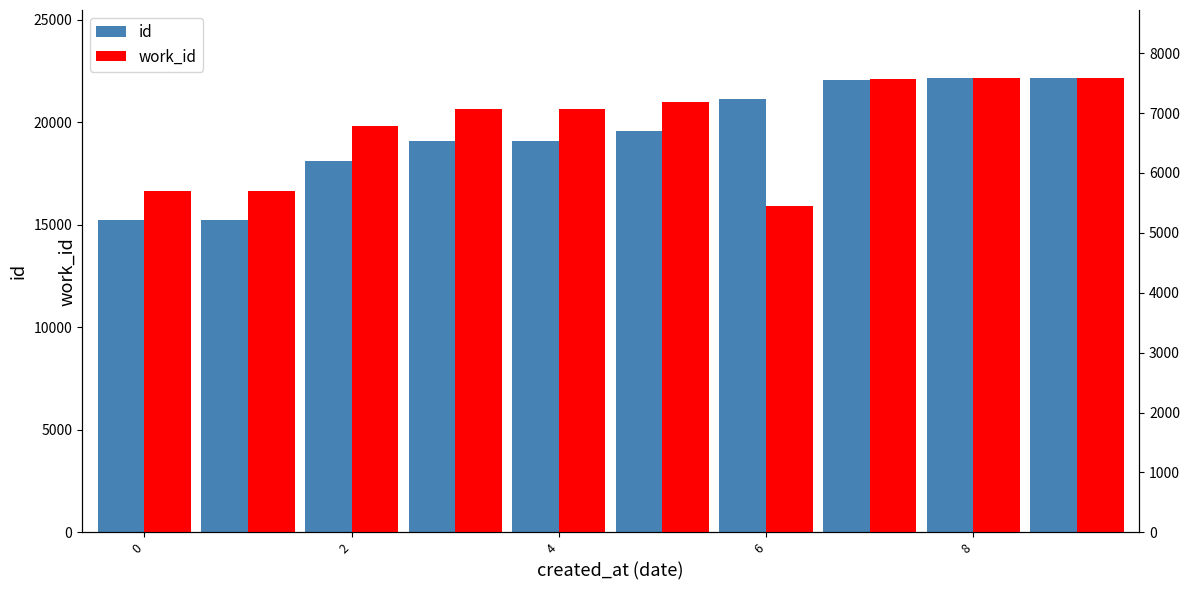

The id series shows 32788 at 8. True or false?

False